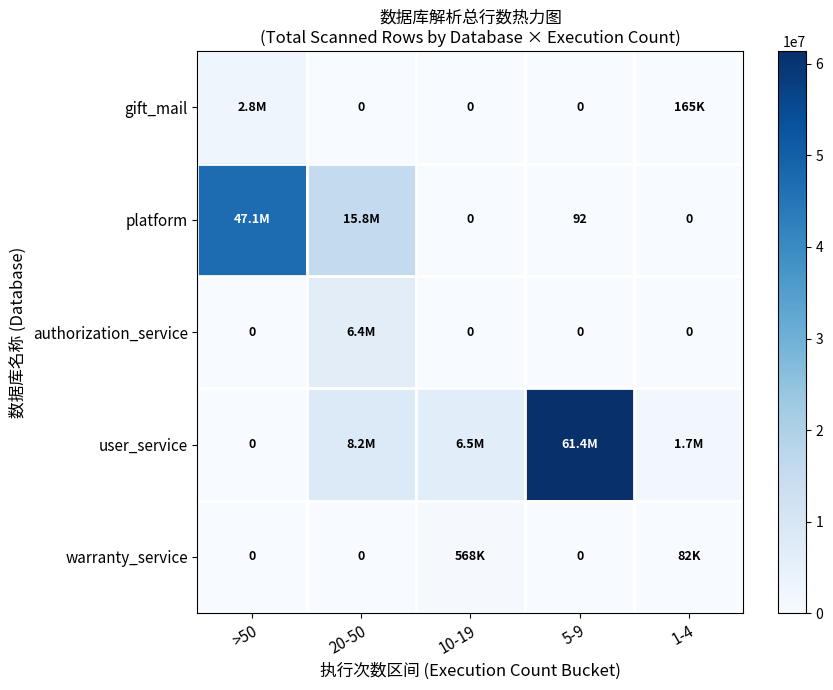

At how many categories does at least one series exceed 33503855?

2